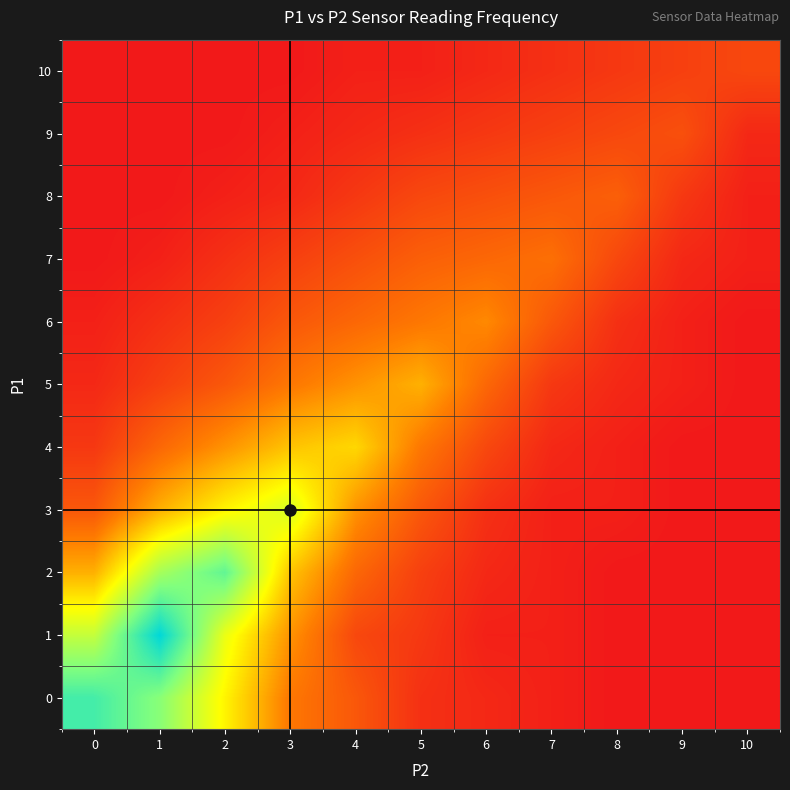

Reading right to left, extract all data points from this chart.

0: 10=0.0	9=0.0	8=0.0	7=0.0	6=0.0	5=0.1	4=0.2	3=0.2	2=0.5	1=0.7	0=0.9
1: 10=0.0	9=0.0	8=0.0	7=0.0	6=0.0	5=0.1	4=0.1	3=0.3	2=0.5	1=1.0	0=0.6
2: 10=0.0	9=0.0	8=0.0	7=0.0	6=0.0	5=0.1	4=0.2	3=0.4	2=0.8	1=0.7	0=0.3
3: 10=0.0	9=0.0	8=0.0	7=0.0	6=0.1	5=0.2	4=0.3	3=0.6	2=0.5	1=0.3	0=0.2
4: 10=0.0	9=0.0	8=0.0	7=0.0	6=0.1	5=0.2	4=0.4	3=0.4	2=0.3	1=0.2	0=0.1
5: 10=0.0	9=0.0	8=0.0	7=0.1	6=0.2	5=0.3	4=0.3	3=0.2	2=0.2	1=0.1	0=0.0
6: 10=0.0	9=0.0	8=0.1	7=0.2	6=0.3	5=0.2	4=0.2	3=0.2	2=0.1	1=0.1	0=0.0
7: 10=0.0	9=0.0	8=0.1	7=0.2	6=0.2	5=0.2	4=0.1	3=0.1	2=0.1	1=0.0	0=0.0
8: 10=0.0	9=0.1	8=0.2	7=0.2	6=0.1	5=0.1	4=0.1	3=0.0	2=0.0	1=0.0	0=0.0
9: 10=0.0	9=0.1	8=0.1	7=0.1	6=0.1	5=0.1	4=0.0	3=0.0	2=0.0	1=0.0	0=0.0
10: 10=0.1	9=0.1	8=0.1	7=0.1	6=0.0	5=0.0	4=0.0	3=0.0	2=0.0	1=0.0	0=0.0